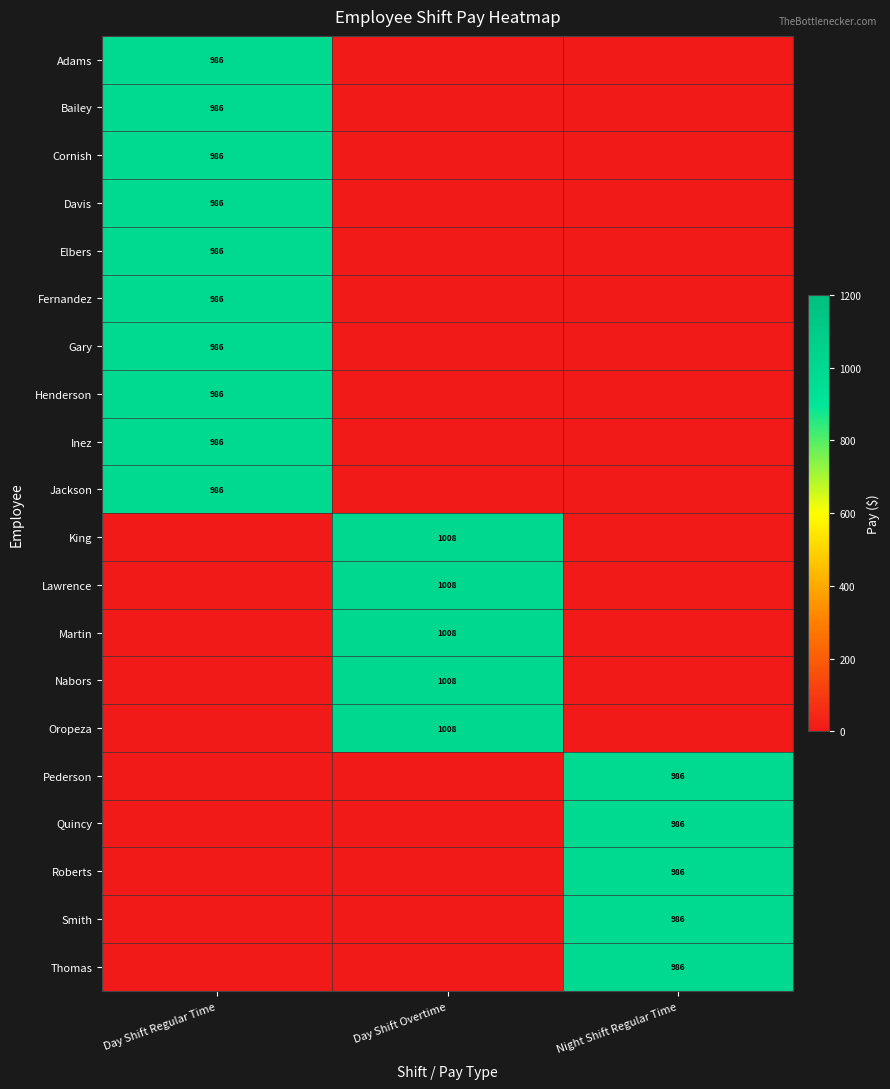

True or false: Bailey has a value of 1721 at Day Shift Regular Time.

False